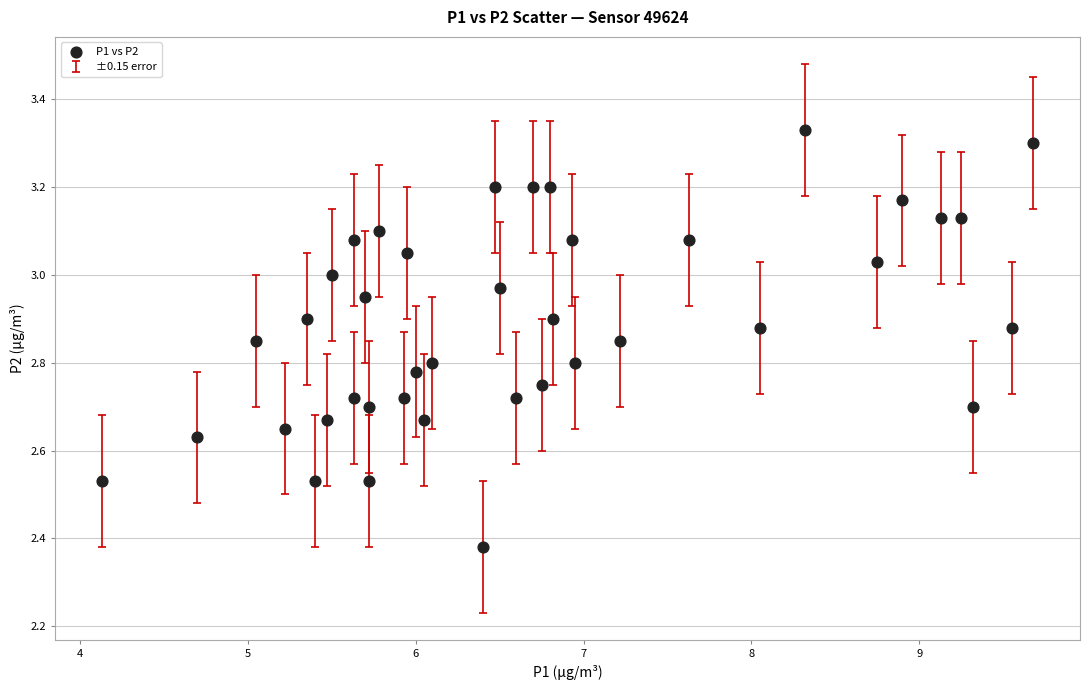

What is the range of X values (max minus min)?

5.5